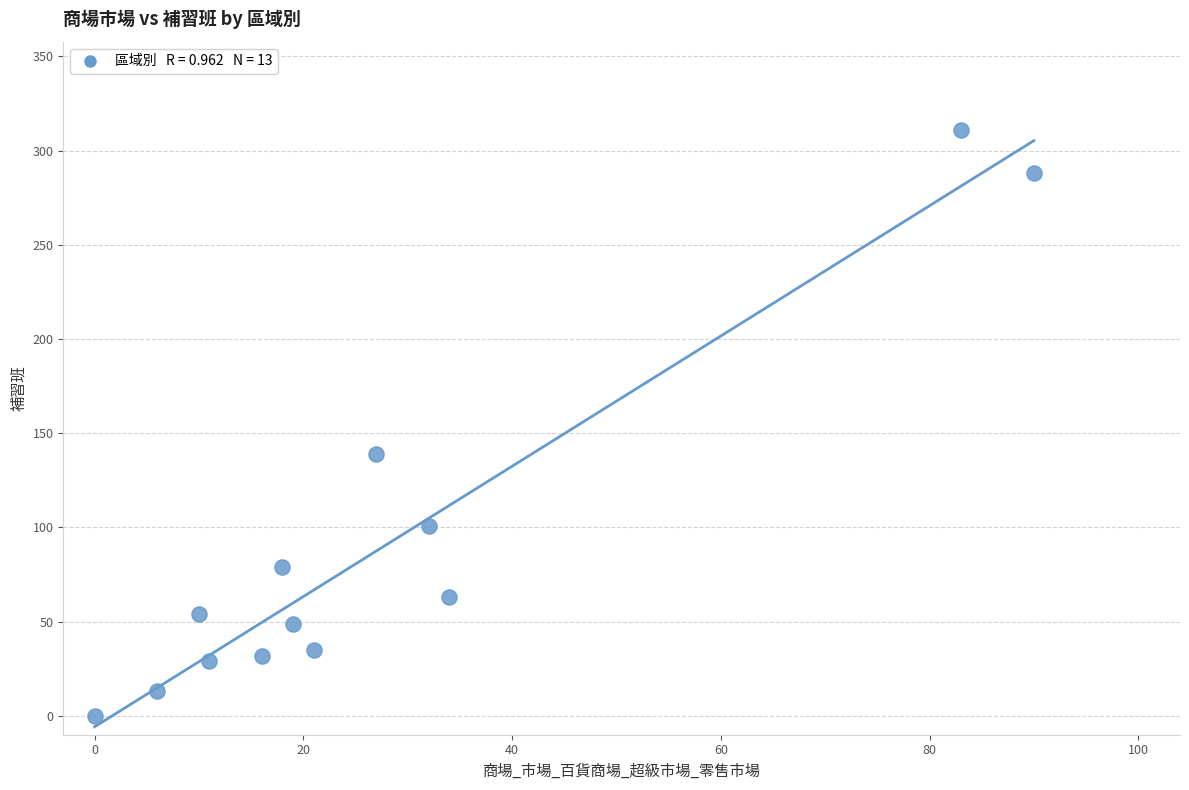

What is the range of Y values (max minus min)?

311